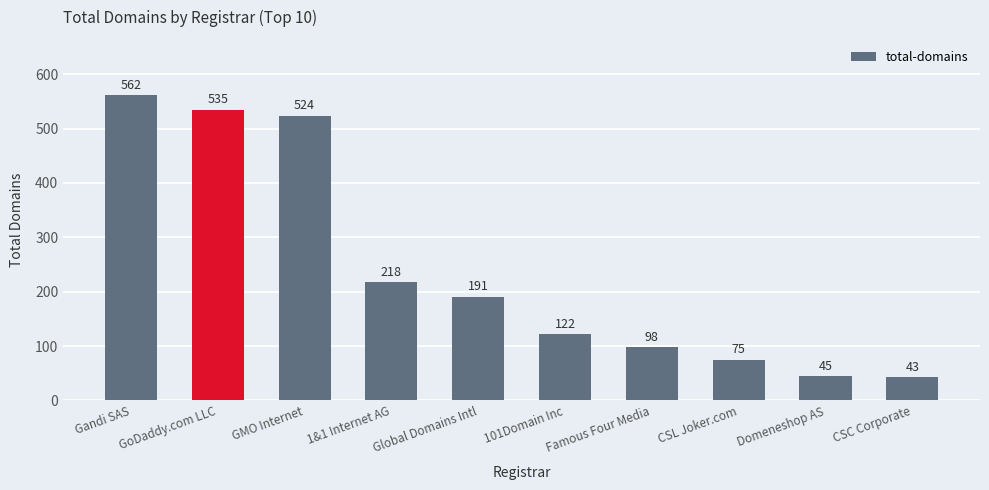

List the labels in order of value, largest first.

Gandi SAS, GoDaddy.com LLC, GMO Internet, 1&1 Internet AG, Global Domains Intl, 101Domain Inc, Famous Four Media, CSL Joker.com, Domeneshop AS, CSC Corporate